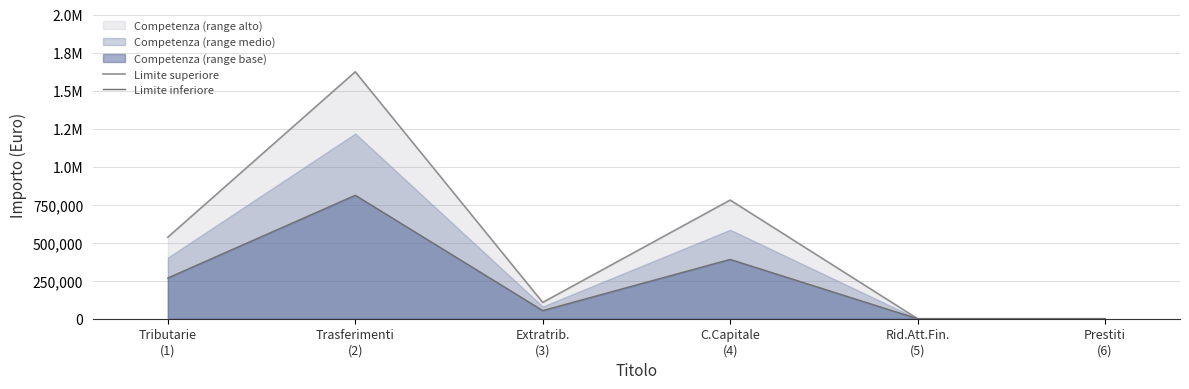

What is the maximum value for Limite inferiore?

811636.7